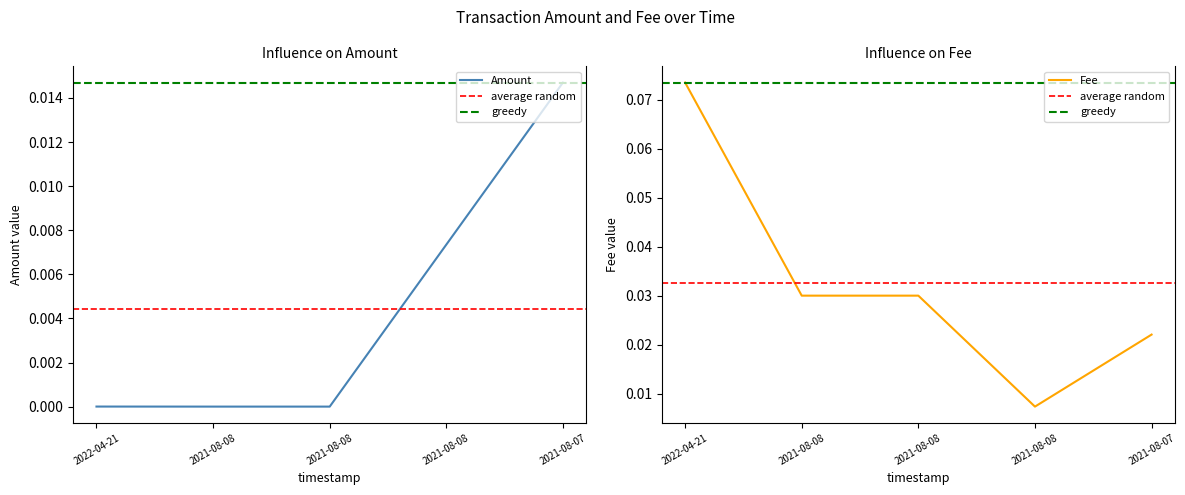

Is it true that Amount equals 0.0 at 2021-08-08?

True